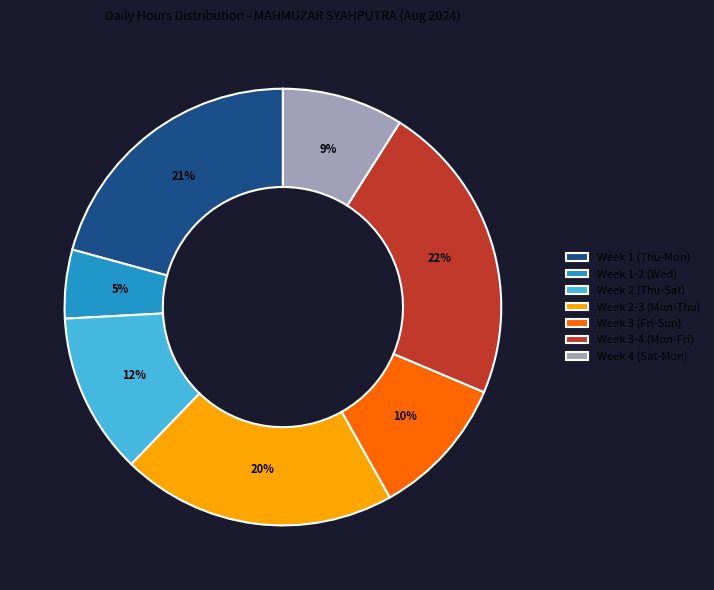

To the nearest percent, what percentage of the pie is Week 3-4 (Mon-Fri)?

22%